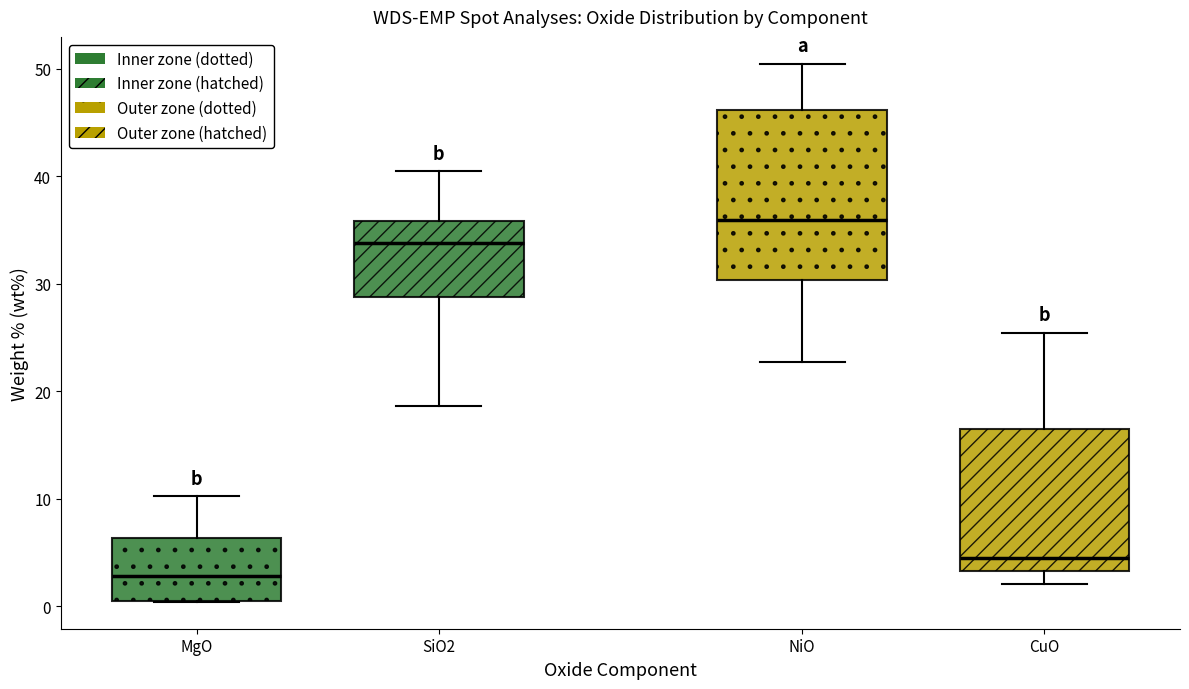

Reading left to right, transcribe this box plot: for each box, give where its median line is, the range the box spans, and where its two whiskers end, as read against the y-axis. The values are not printed on the chart, so give them approximately, as read against the axis.

MgO: median 3, box 1 to 6, whiskers 0 to 10
SiO2: median 34, box 29 to 36, whiskers 19 to 40
NiO: median 36, box 30 to 46, whiskers 23 to 50
CuO: median 5, box 3 to 17, whiskers 2 to 25